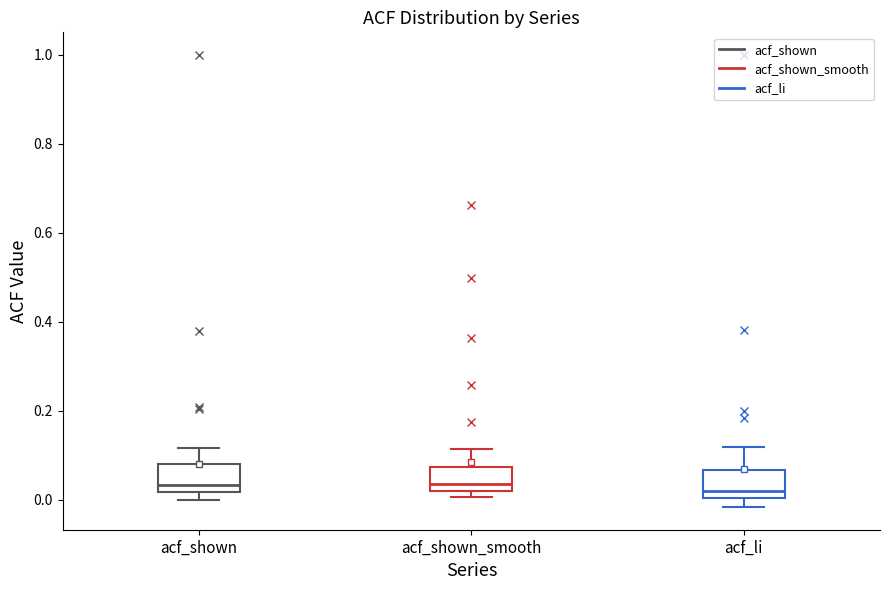

Where is the upper edge of the box for acf_shown on the y-axis? The values are not printed on the chart, so give them approximately, as read against the axis.

0.08